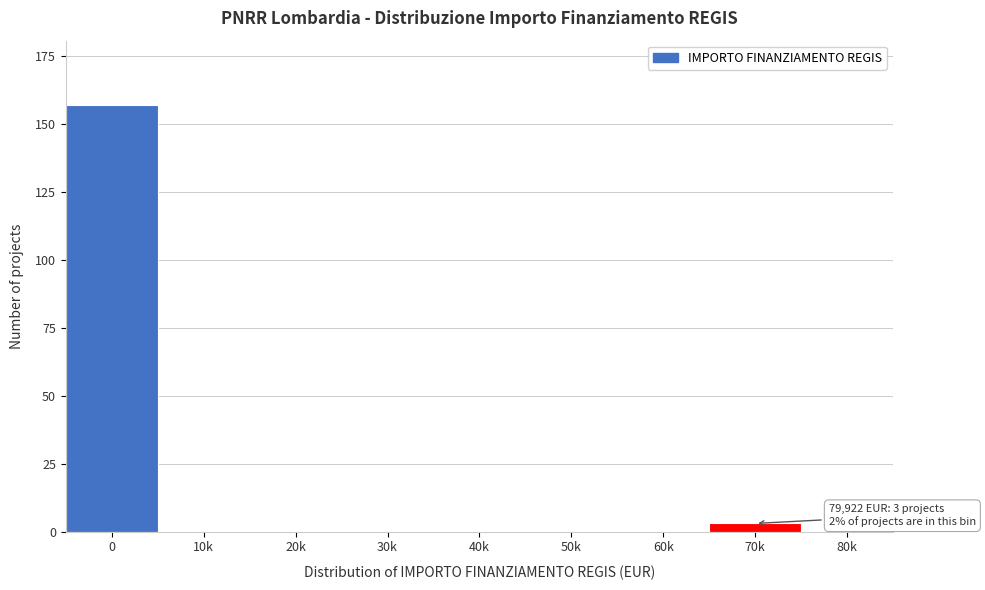

Reading right to left, transcribe all the data shown in this chart.

80k=0	70k=3	60k=0	50k=0	40k=0	30k=0	20k=0	10k=0	0=157